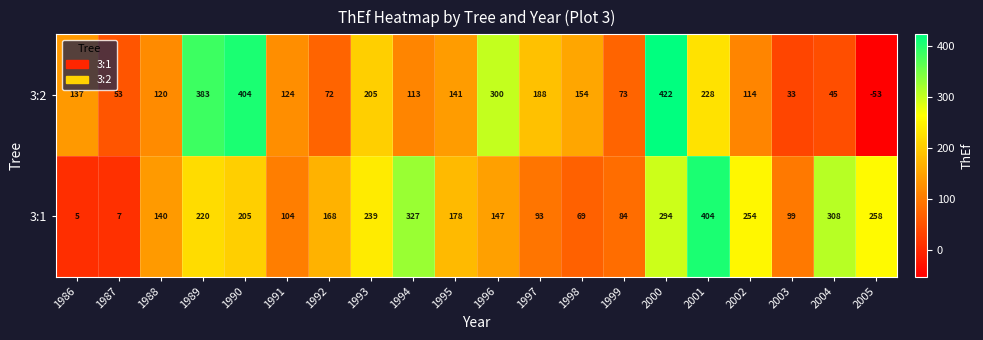

What is the maximum value for 3:2?

422